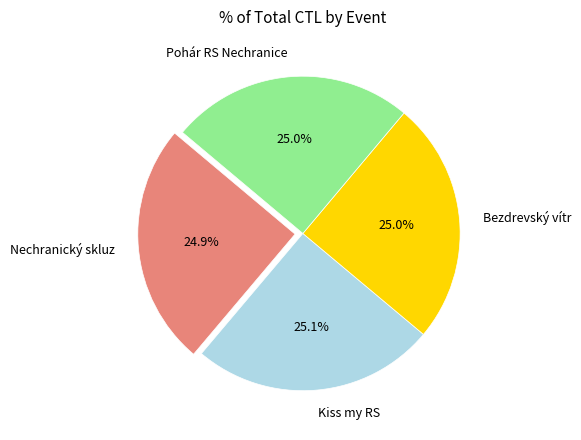

Combined, what portion of the pie is Nechranický skluz and Bezdrevský vítr?

49.9%